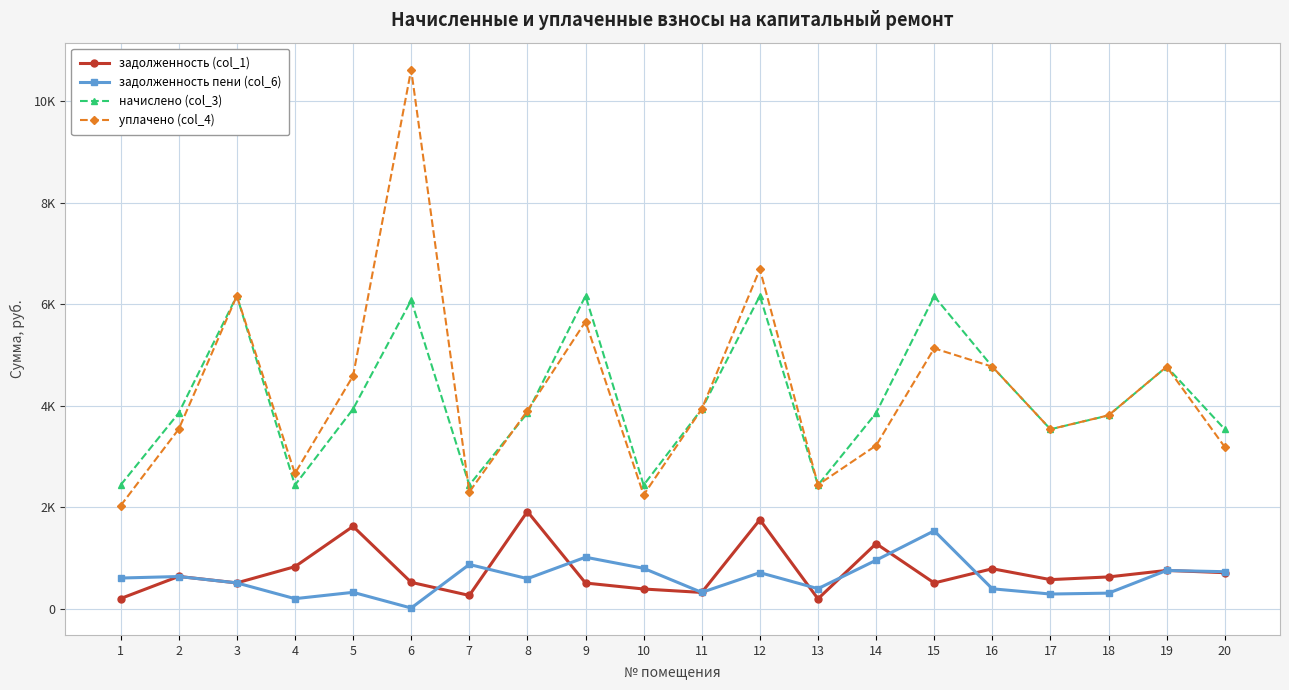

At 15, list the series in order from smallest to largest.

задолженность (col_1), задолженность пени (col_6), уплачено (col_4), начислено (col_3)